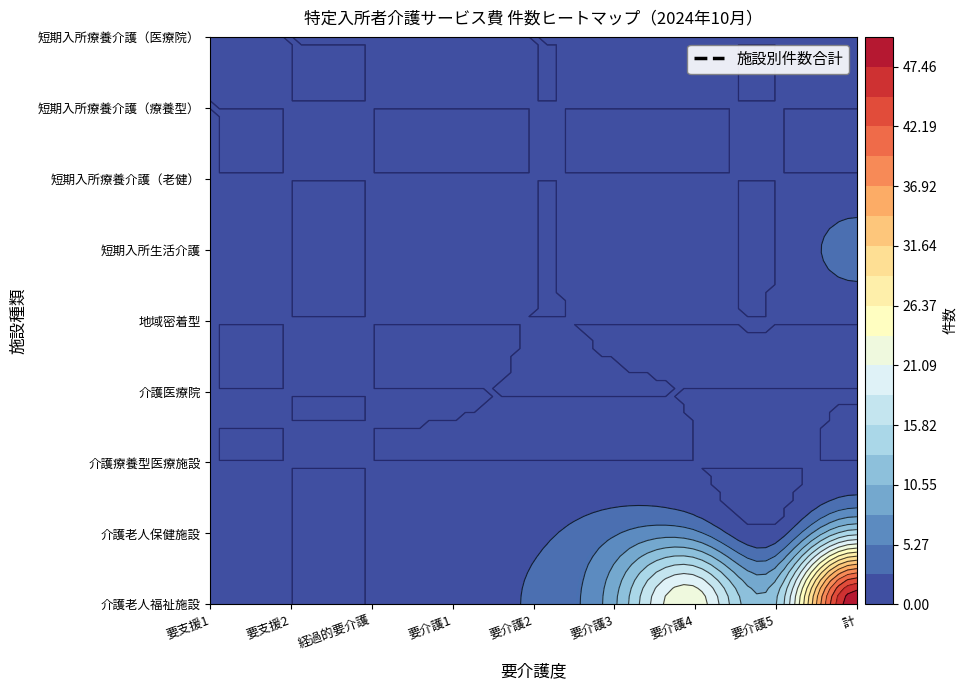

Reading right to left, extract all data points from this chart.

介護老人福祉施設: 計=50	要介護5=13	要介護4=23	要介護3=10	要介護2=3	要介護1=1	経過的要介護=0	要支援2=0	要支援1=0
介護老人保健施設: 計=15	要介護5=1	要介護4=6	要介護3=5	要介護2=2	要介護1=1	経過的要介護=0	要支援2=0	要支援1=0
介護療養型医療施設: 計=0	要介護5=0	要介護4=0	要介護3=0	要介護2=0	要介護1=0	経過的要介護=0	要支援2=0	要支援1=0
介護医療院: 計=0	要介護5=0	要介護4=0	要介護3=0	要介護2=0	要介護1=0	経過的要介護=0	要支援2=0	要支援1=0
地域密着型: 計=0	要介護5=0	要介護4=0	要介護3=0	要介護2=0	要介護1=0	経過的要介護=0	要支援2=0	要支援1=0
短期入所生活介護: 計=4	要介護5=0	要介護4=1	要介護3=1	要介護2=0	要介護1=2	経過的要介護=0	要支援2=0	要支援1=0
短期入所療養介護（老健）: 計=0	要介護5=0	要介護4=0	要介護3=0	要介護2=0	要介護1=0	経過的要介護=0	要支援2=0	要支援1=0
短期入所療養介護（療養型）: 計=0	要介護5=0	要介護4=0	要介護3=0	要介護2=0	要介護1=0	経過的要介護=0	要支援2=0	要支援1=0
短期入所療養介護（医療院）: 計=0	要介護5=0	要介護4=0	要介護3=0	要介護2=0	要介護1=0	経過的要介護=0	要支援2=0	要支援1=0